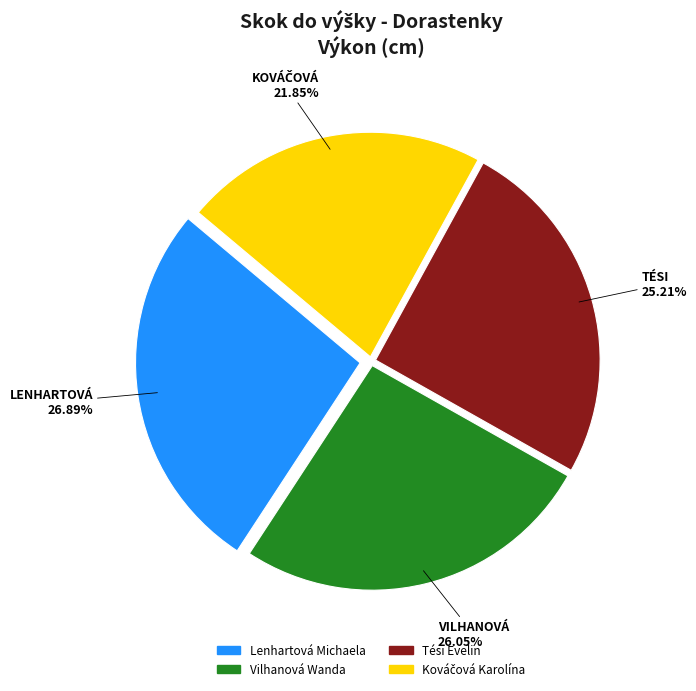

Which category has the biggest portion of the pie?

Lenhartová Michaela